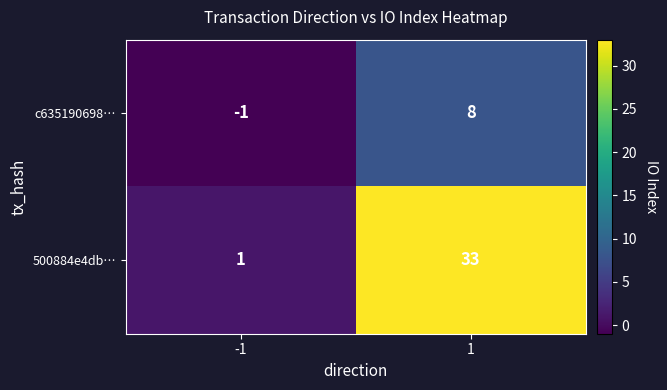

What is the greatest value displayed?

33